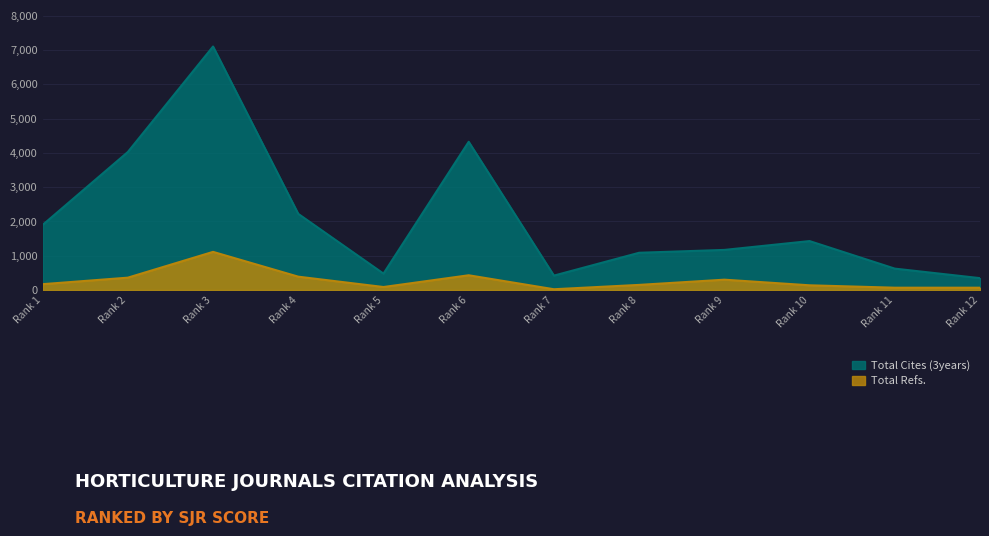

At which label does Total Cites (3years) reach its peak?

Rank 3